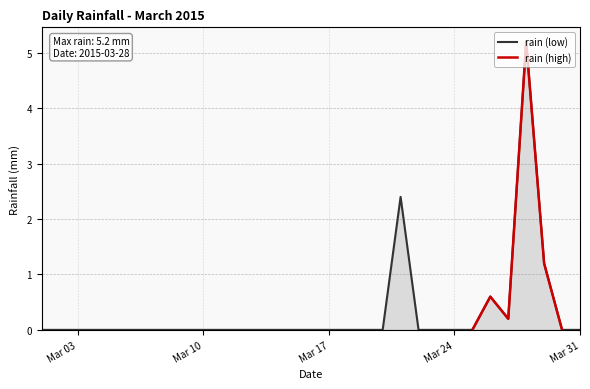

What is the highest value of the rain (low) series?

5.2